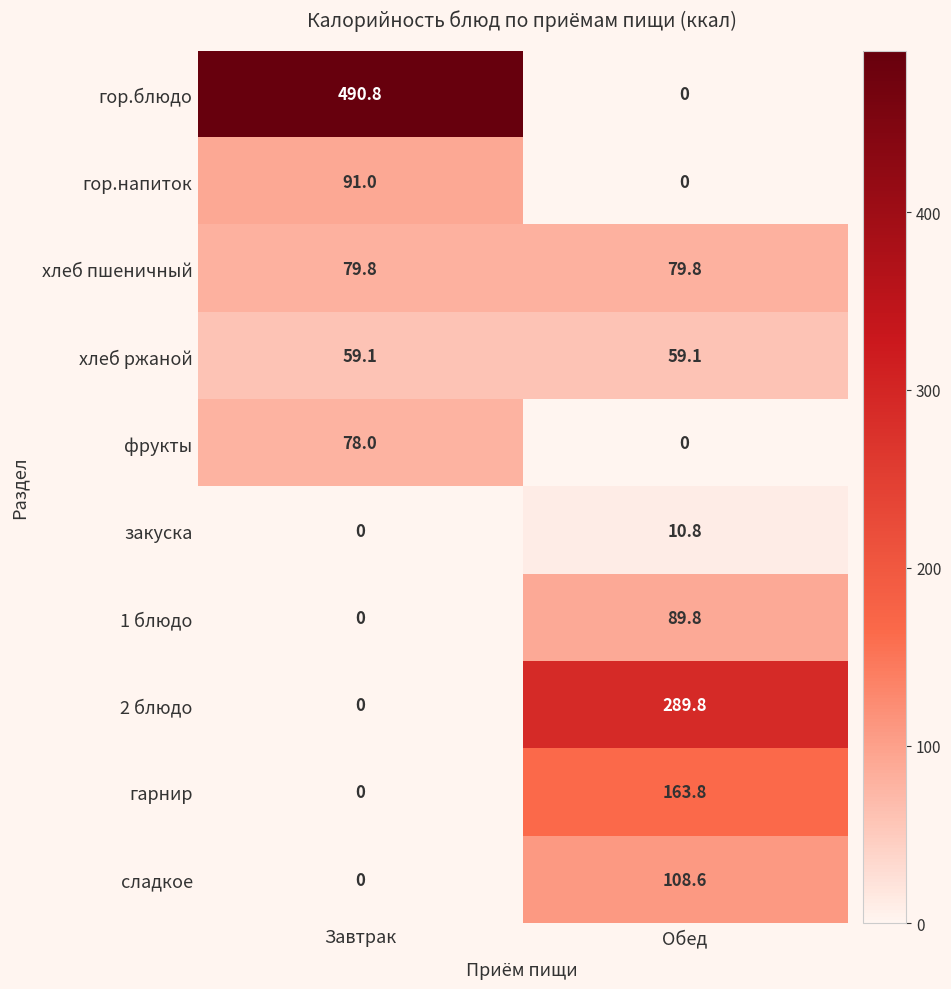

What is the difference between the maximum and minimum values in the 1 блюдо series?

89.8